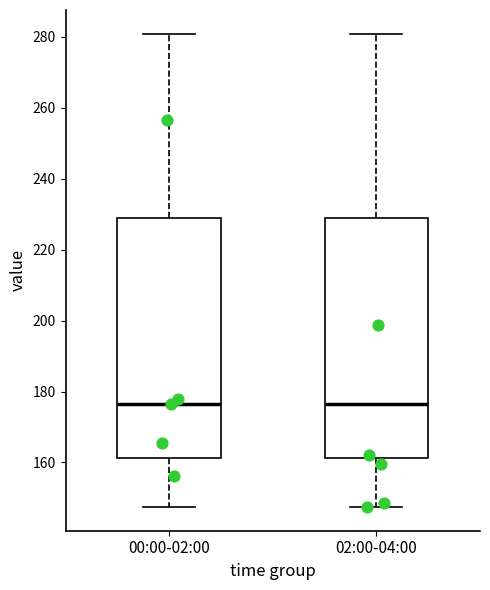

Reading left to right, read every box against the y-axis: the position of its median line, the range the box covers, and the ends of its whiskers. The values are not printed on the chart, so give them approximately, as read against the axis.

00:00-02:00: median 176, box 162 to 228, whiskers 148 to 280
02:00-04:00: median 176, box 162 to 228, whiskers 148 to 280